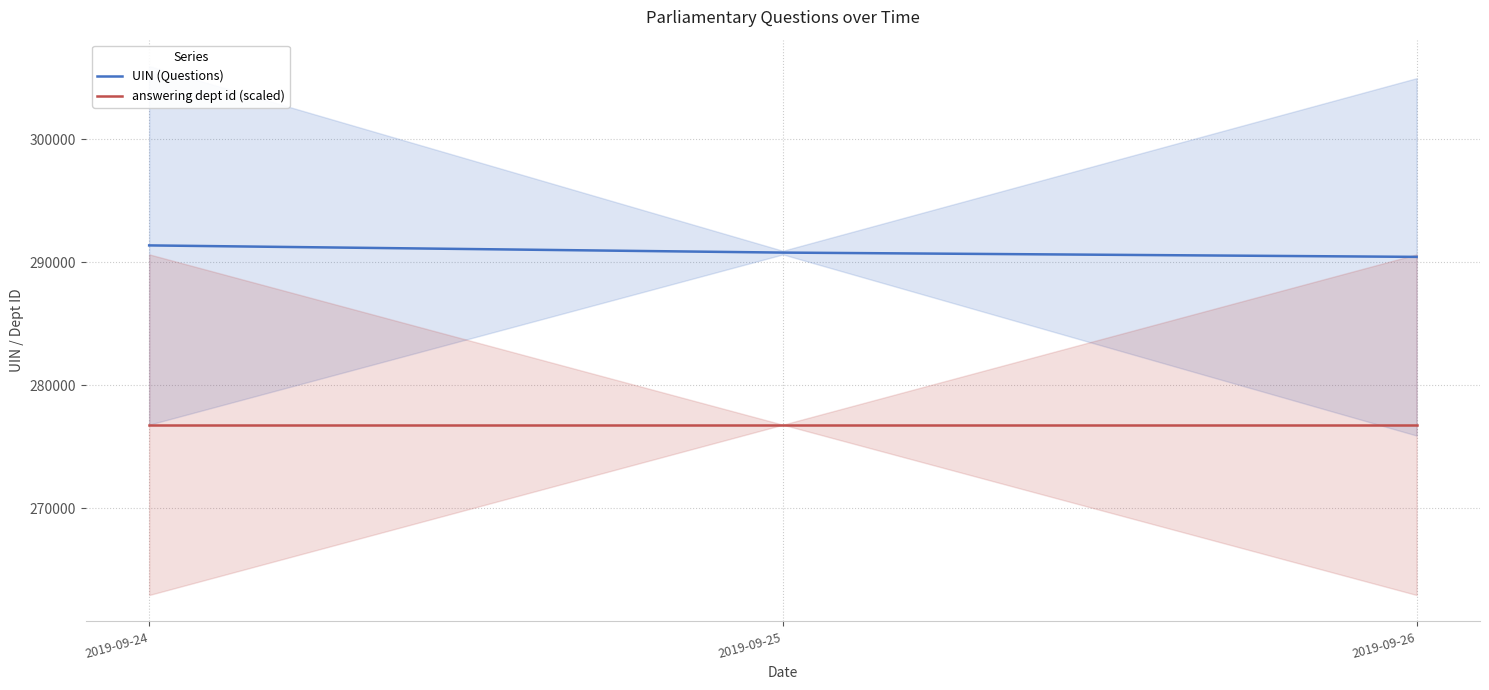

What are all the series names shown in the legend?

UIN (Questions), answering dept id (scaled)